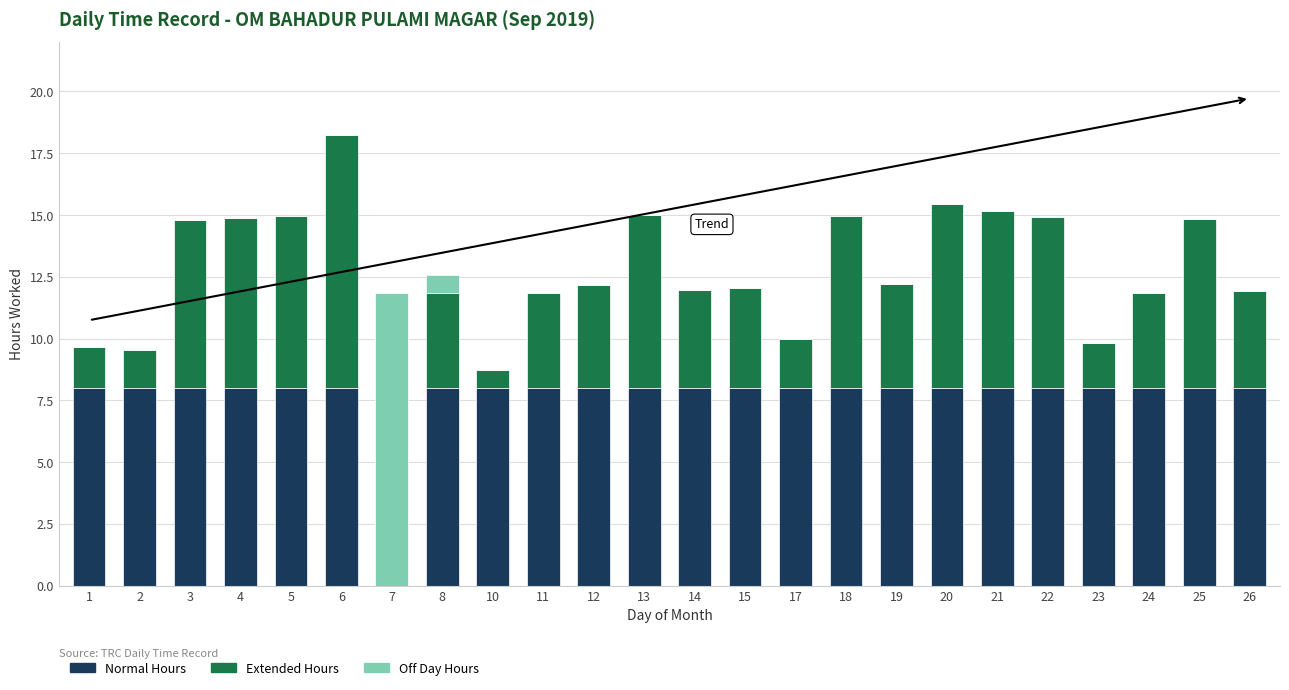

At which category is the sum across all series the highest?

6